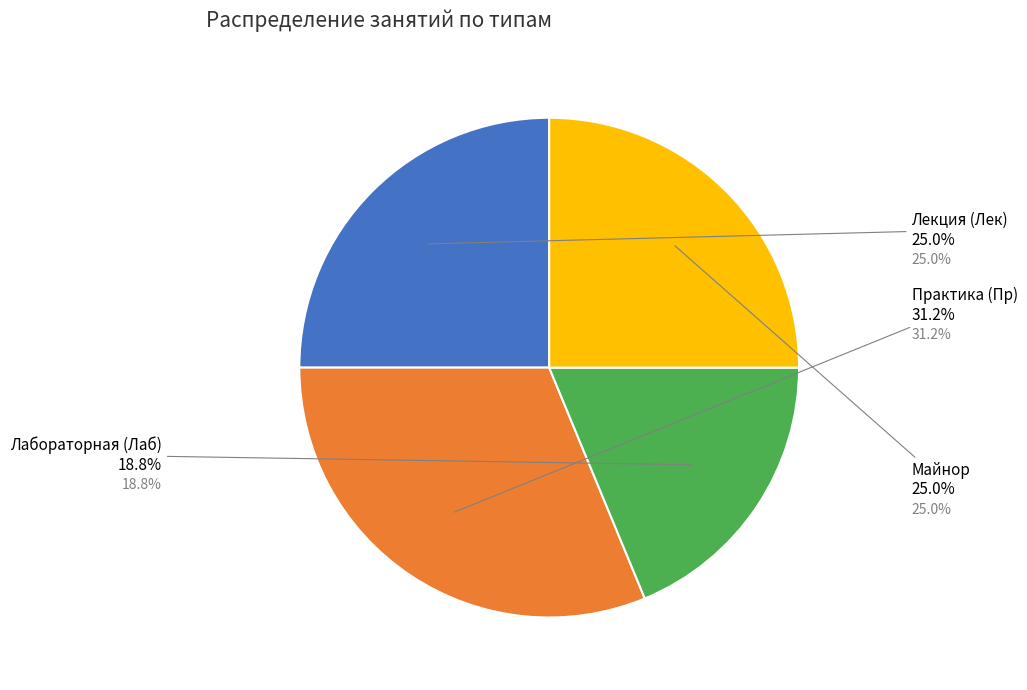

Is there any slice that represents more than half of the pie?

No